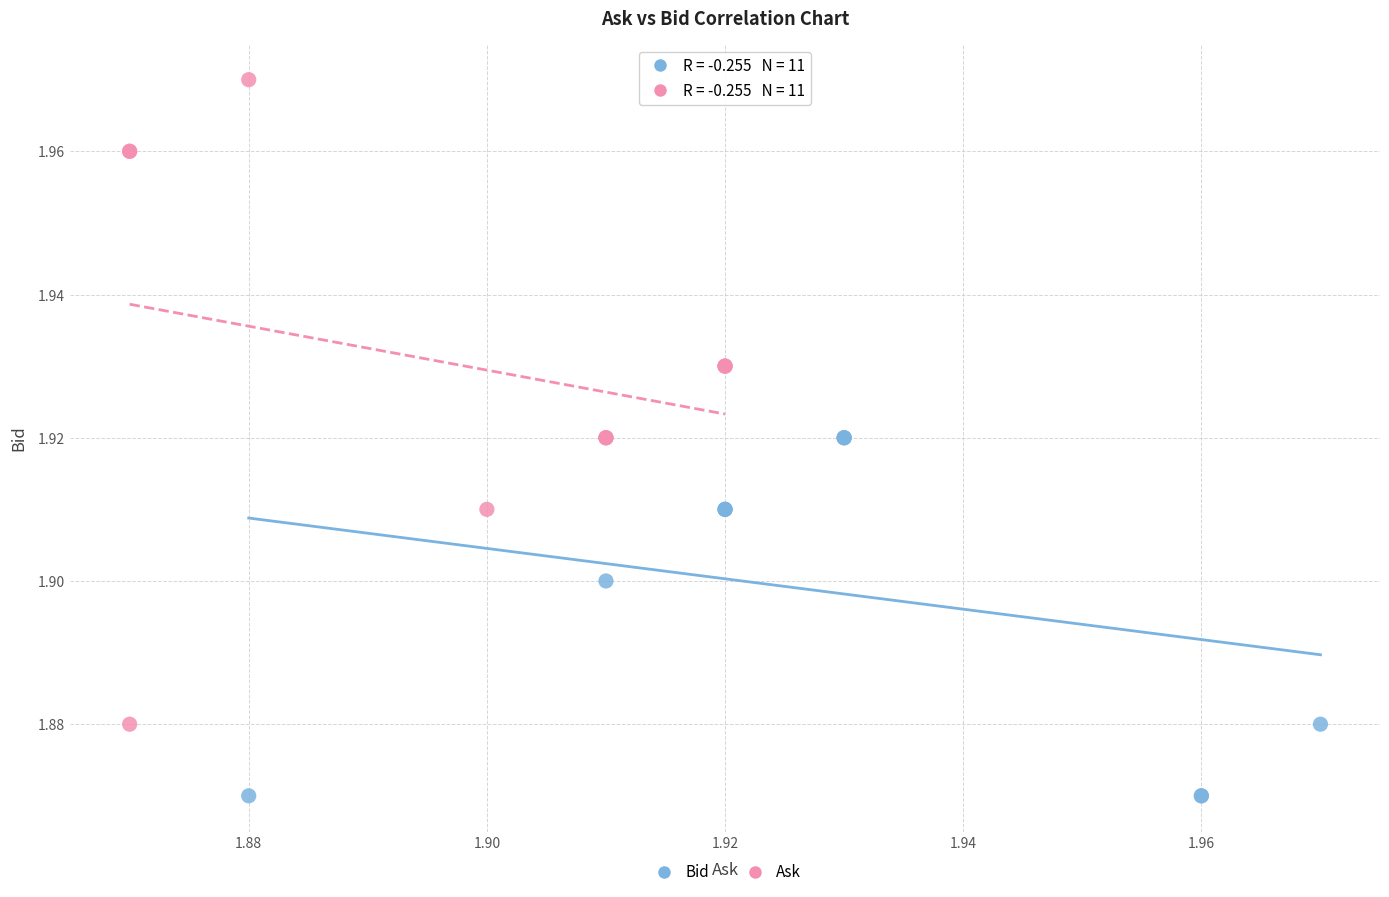

Which series reaches the minimum Y coordinate?

Bid